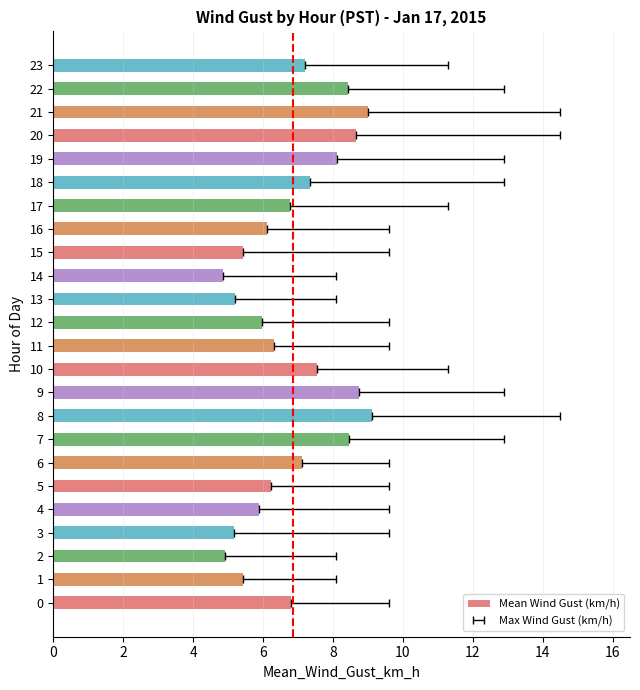

What is the average value?

6.9